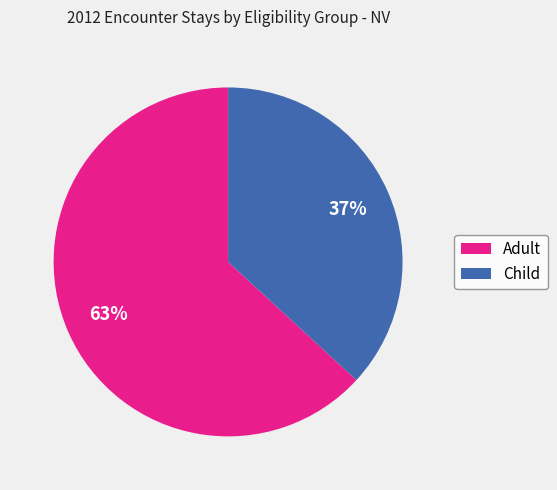

What percentage is the Adult slice, to the nearest percent?

63%